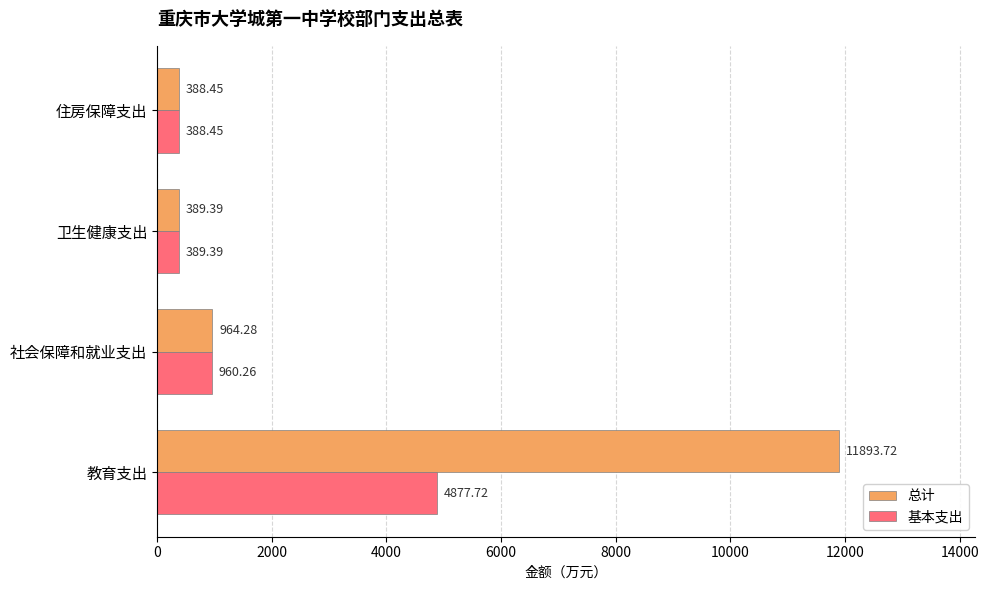

Which series has the largest total across all categories?

总计